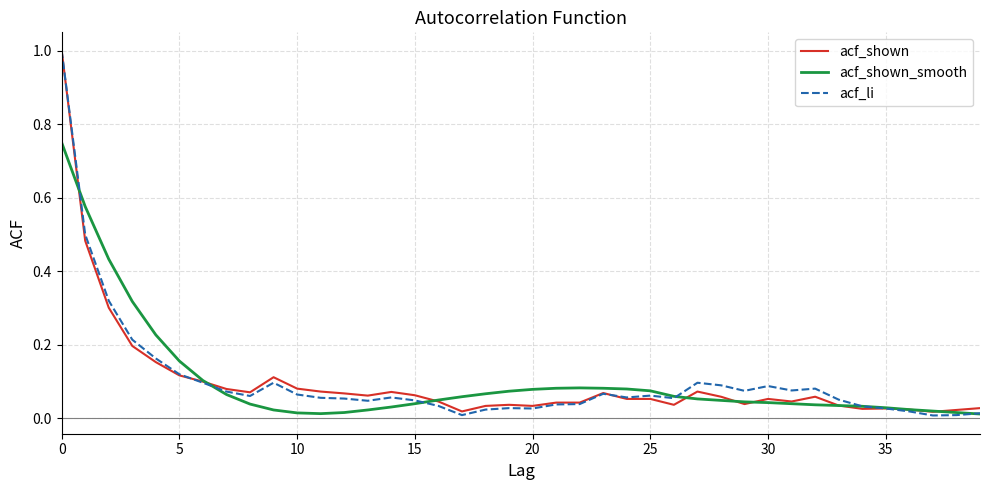

Reading left to right, what are all the values shown in this chart?

acf_shown: 1.0	0.5	0.3	0.2	0.2	0.1	0.1	0.1	0.1	0.1	0.1	0.1	0.1	0.1	0.1	0.1	0.0	0.0	0.0	0.0	0.0	0.0	0.0	0.1	0.1	0.1	0.0	0.1	0.1	0.0	0.1	0.0	0.1	0.0	0.0	0.0	0.0	0.0	0.0	0.0
acf_shown_smooth: 0.8	0.6	0.4	0.3	0.2	0.2	0.1	0.1	0.0	0.0	0.0	0.0	0.0	0.0	0.0	0.0	0.1	0.1	0.1	0.1	0.1	0.1	0.1	0.1	0.1	0.1	0.1	0.1	0.0	0.0	0.0	0.0	0.0	0.0	0.0	0.0	0.0	0.0	0.0	0.0
acf_li: 1.0	0.5	0.3	0.2	0.2	0.1	0.1	0.1	0.1	0.1	0.1	0.1	0.1	0.0	0.1	0.0	0.0	0.0	0.0	0.0	0.0	0.0	0.0	0.1	0.1	0.1	0.1	0.1	0.1	0.1	0.1	0.1	0.1	0.1	0.0	0.0	0.0	0.0	0.0	0.0